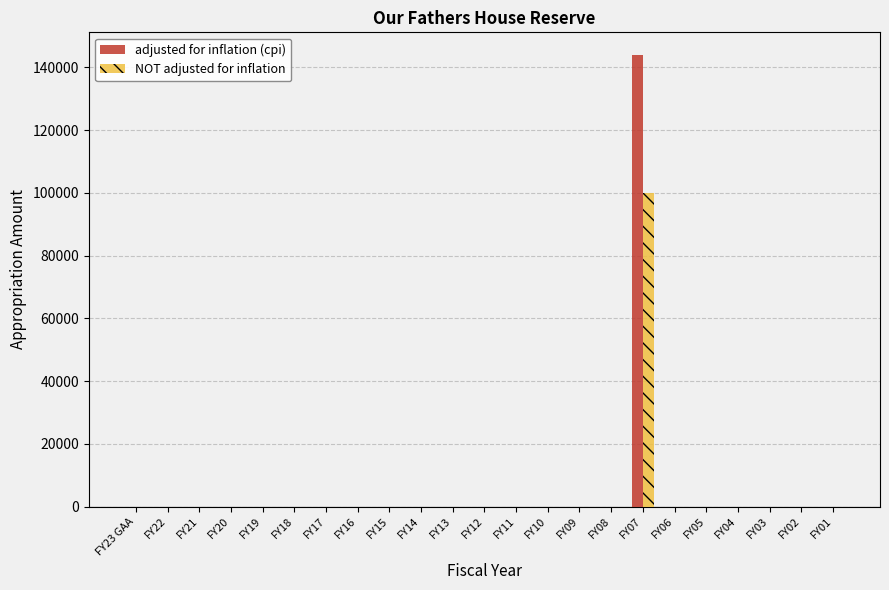

Which category has the highest value across all series?

FY07